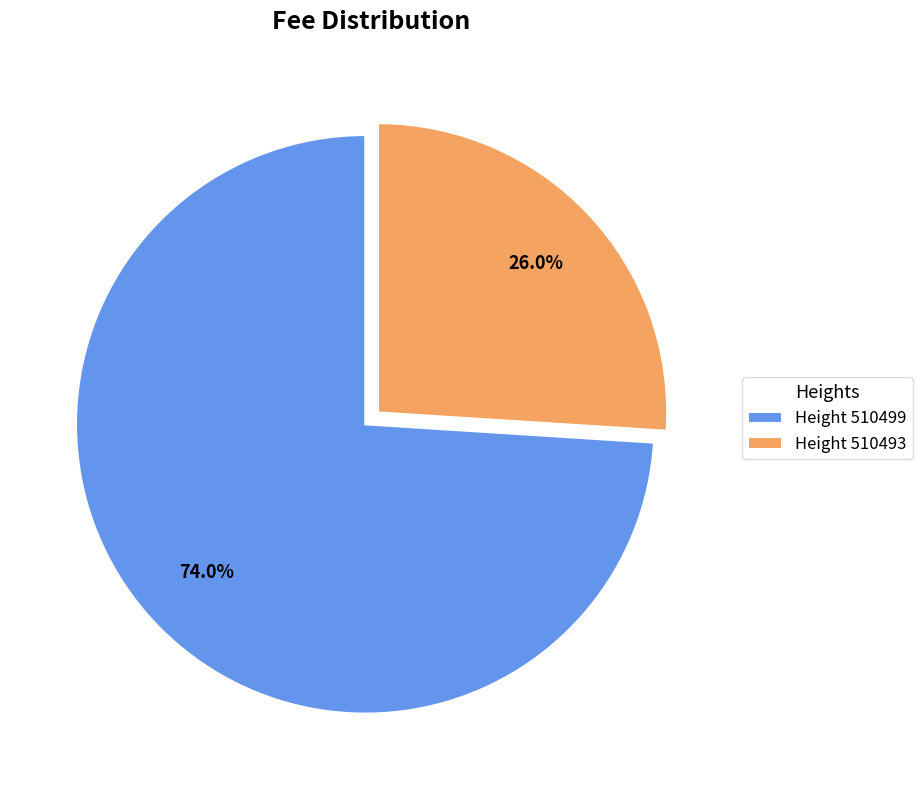

What is the smallest slice in the pie chart?

Height 510493